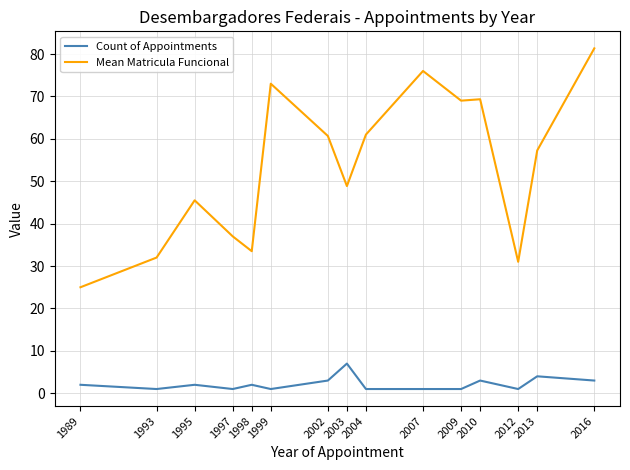

The value of Mean Matricula Funcional at 1999 is 73.0. True or false?

True